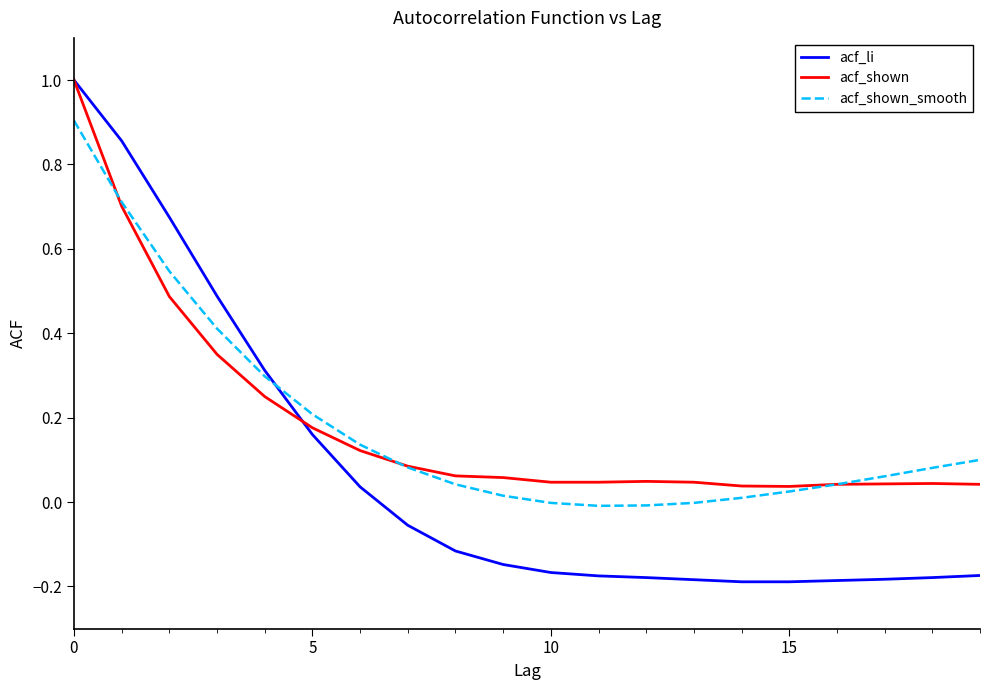

Which series has the largest range (max minus min)?

acf_li